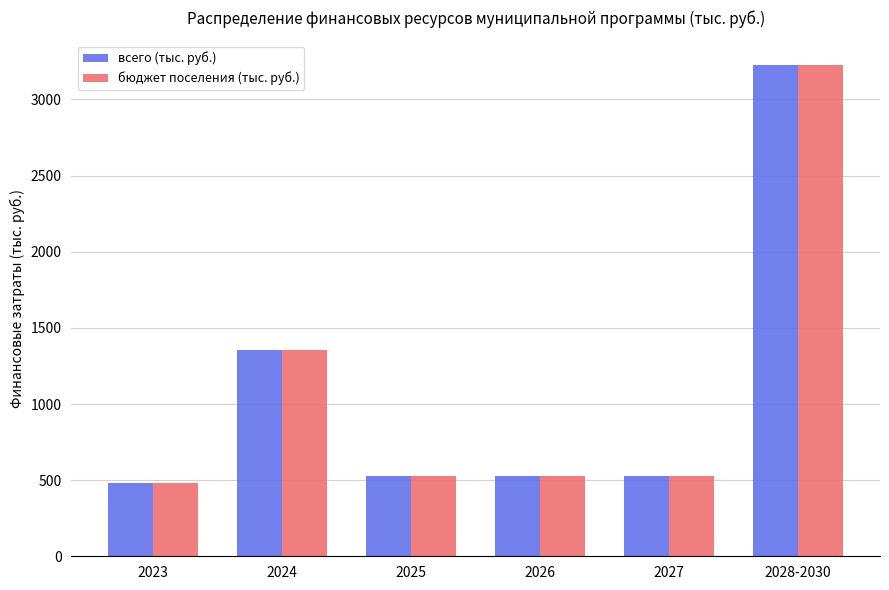

Is it true that всего (тыс. руб.) equals 1357.3 at 2024?

True